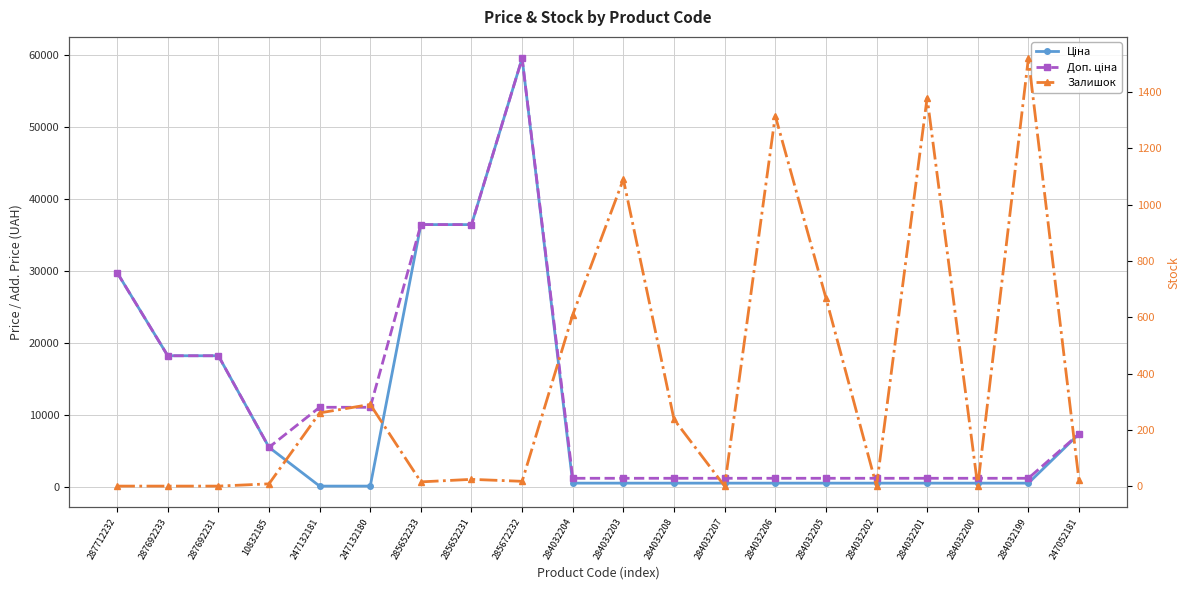

Is it true that Ціна equals 5497.3 at 10832185?

True